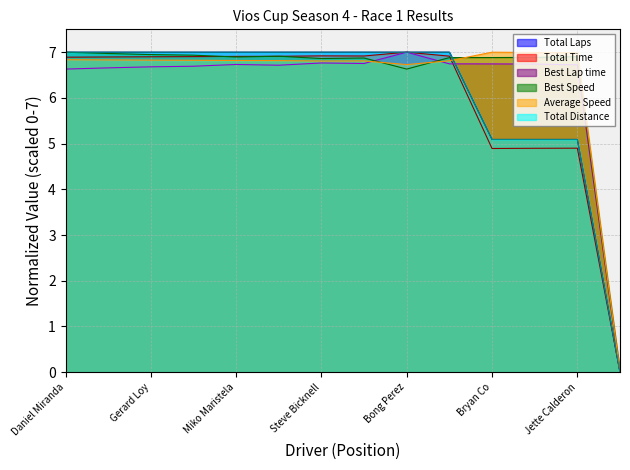

Where is the first local maximum for Best Lap time?

Miko Maristela